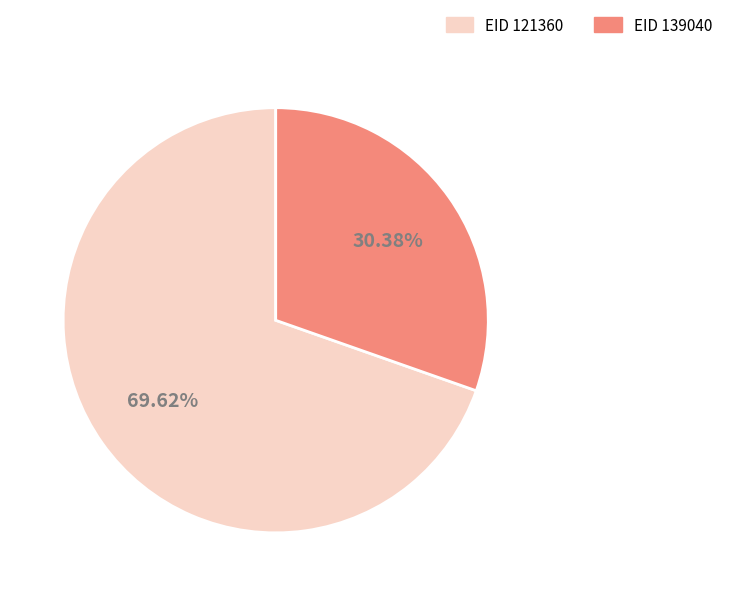

Is there any slice that represents more than half of the pie?

Yes